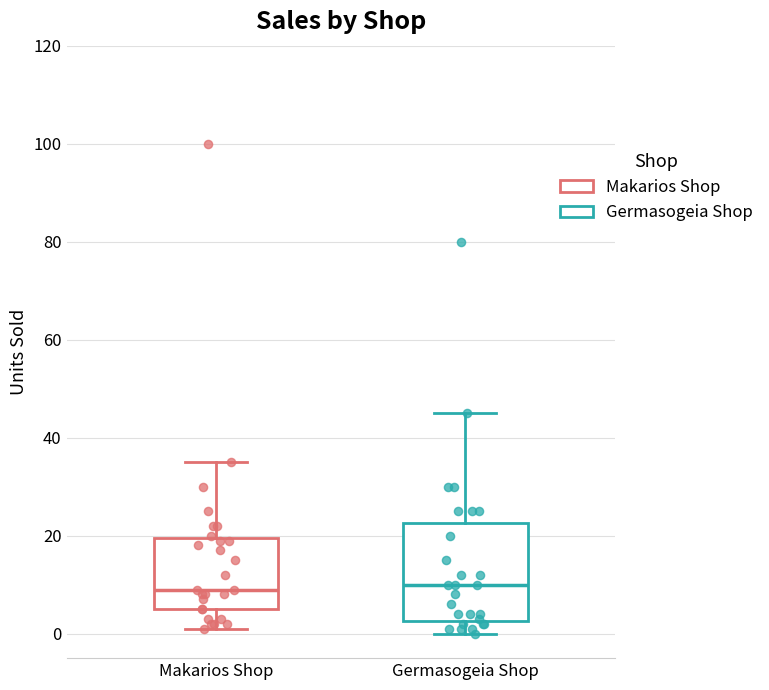

Where is the lower edge of the box for Germasogeia Shop on the y-axis? The values are not printed on the chart, so give them approximately, as read against the axis.

2